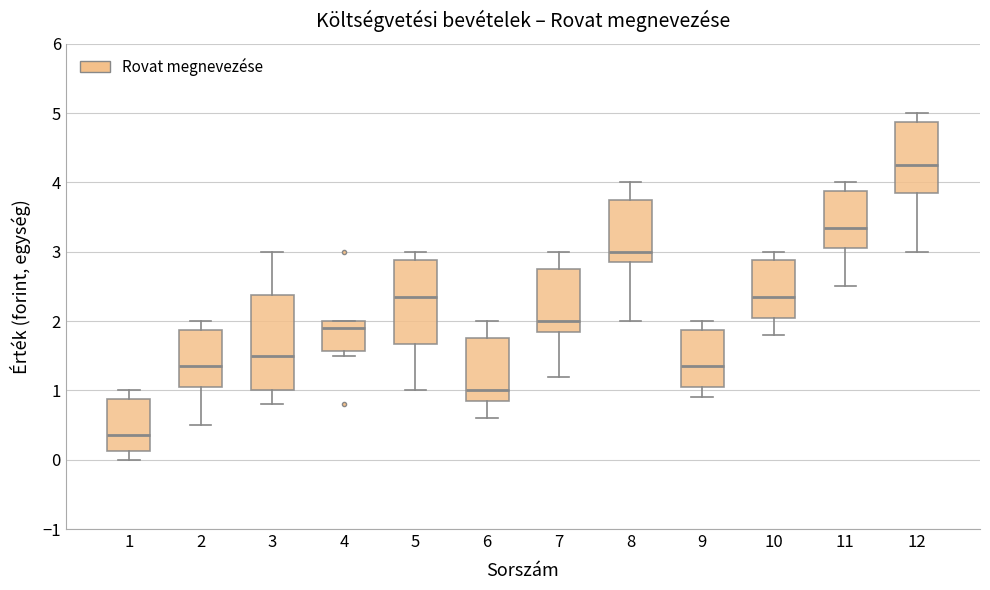

Reading left to right, transcribe this box plot: for each box, give where its median line is, the range the box spans, and where its two whiskers end, as read against the y-axis. The values are not printed on the chart, so give them approximately, as read against the axis.

1: median 0.4, box 0.1 to 0.9, whiskers 0.0 to 1.0
2: median 1.4, box 1.1 to 1.9, whiskers 0.5 to 2.0
3: median 1.5, box 1.0 to 2.4, whiskers 0.8 to 3.0
4: median 1.9, box 1.6 to 2.0, whiskers 1.5 to 2.0
5: median 2.4, box 1.7 to 2.9, whiskers 1.0 to 3.0
6: median 1.0, box 0.9 to 1.8, whiskers 0.6 to 2.0
7: median 2.0, box 1.9 to 2.8, whiskers 1.2 to 3.0
8: median 3.0, box 2.9 to 3.8, whiskers 2.0 to 4.0
9: median 1.4, box 1.1 to 1.9, whiskers 0.9 to 2.0
10: median 2.4, box 2.1 to 2.9, whiskers 1.8 to 3.0
11: median 3.4, box 3.1 to 3.9, whiskers 2.5 to 4.0
12: median 4.3, box 3.9 to 4.9, whiskers 3.0 to 5.0